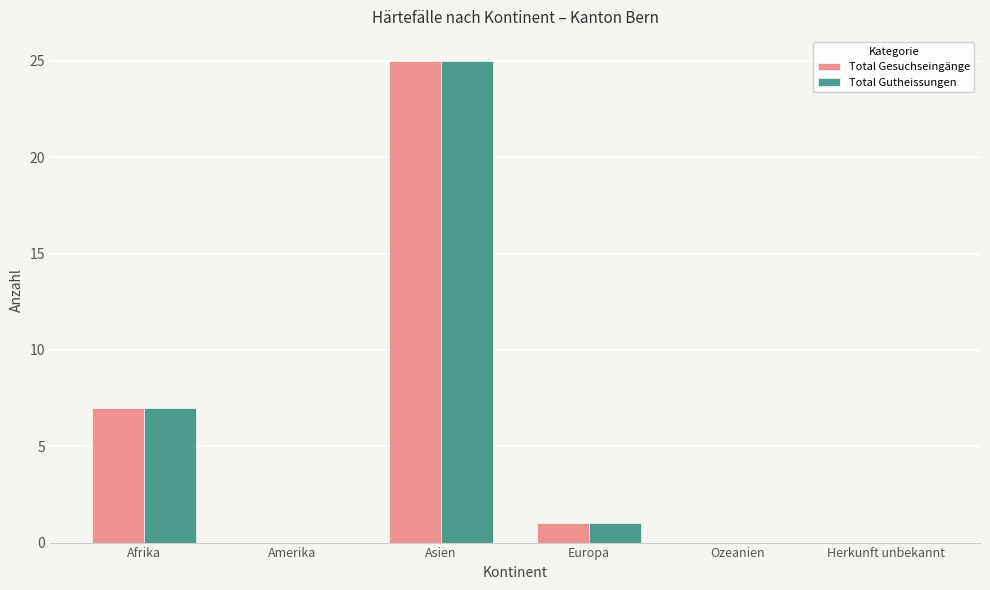

At which category is the sum across all series the highest?

Asien